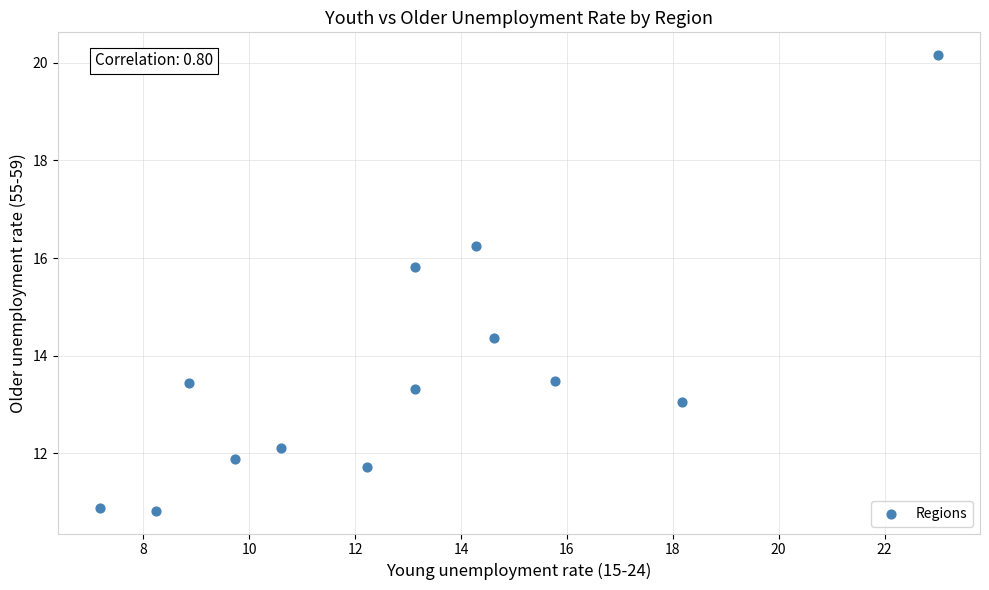

What is the range of X values (max minus min)?

15.8